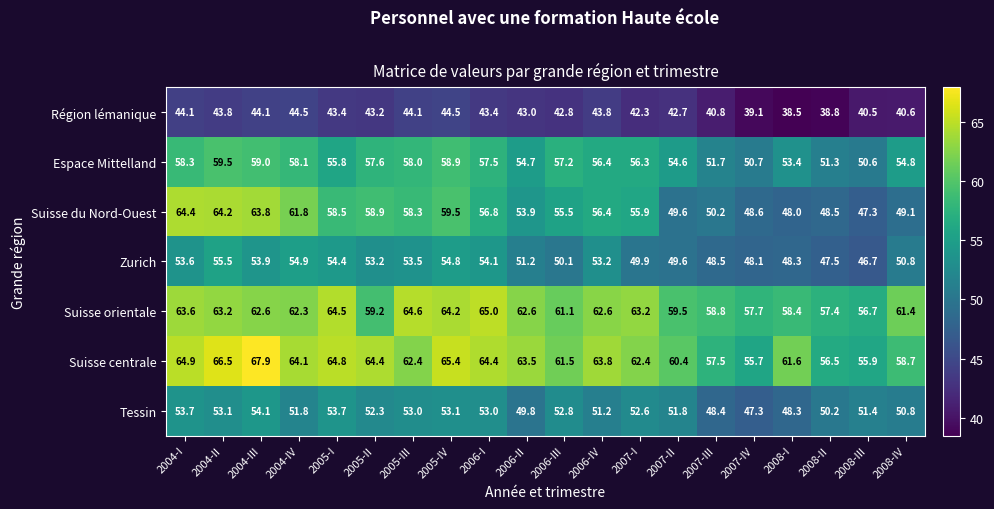

Where does the Tessin series first go above 52?

2004-I